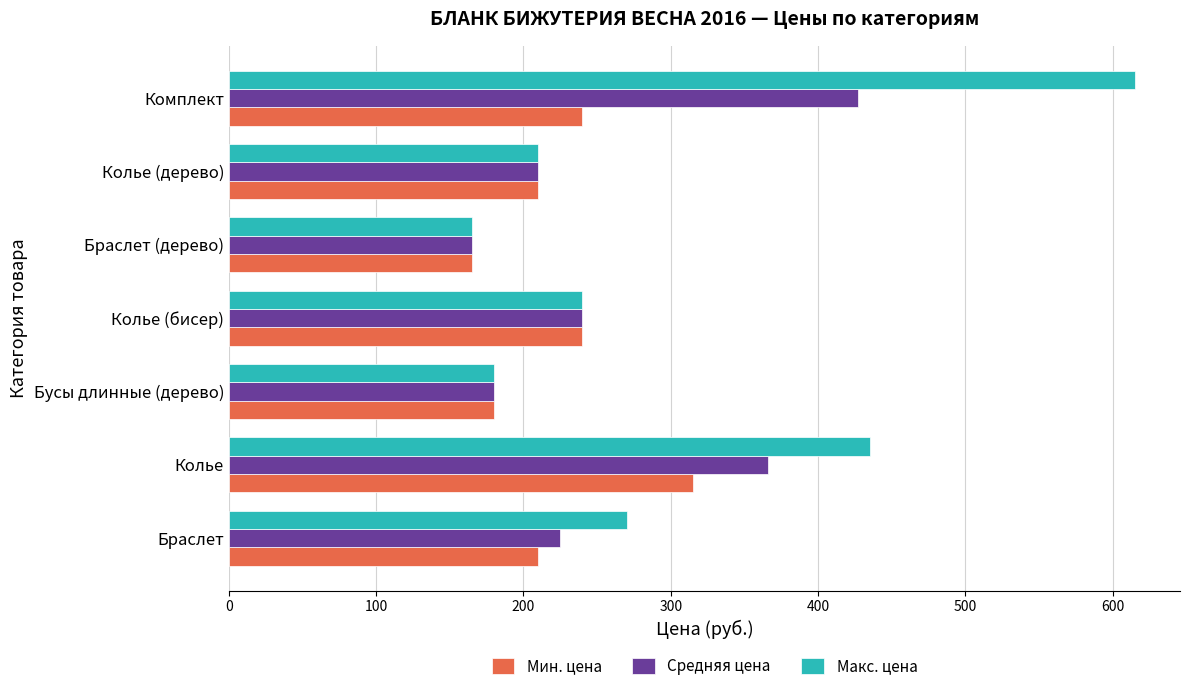

What value does the Мин. цена series have at Браслет?

210